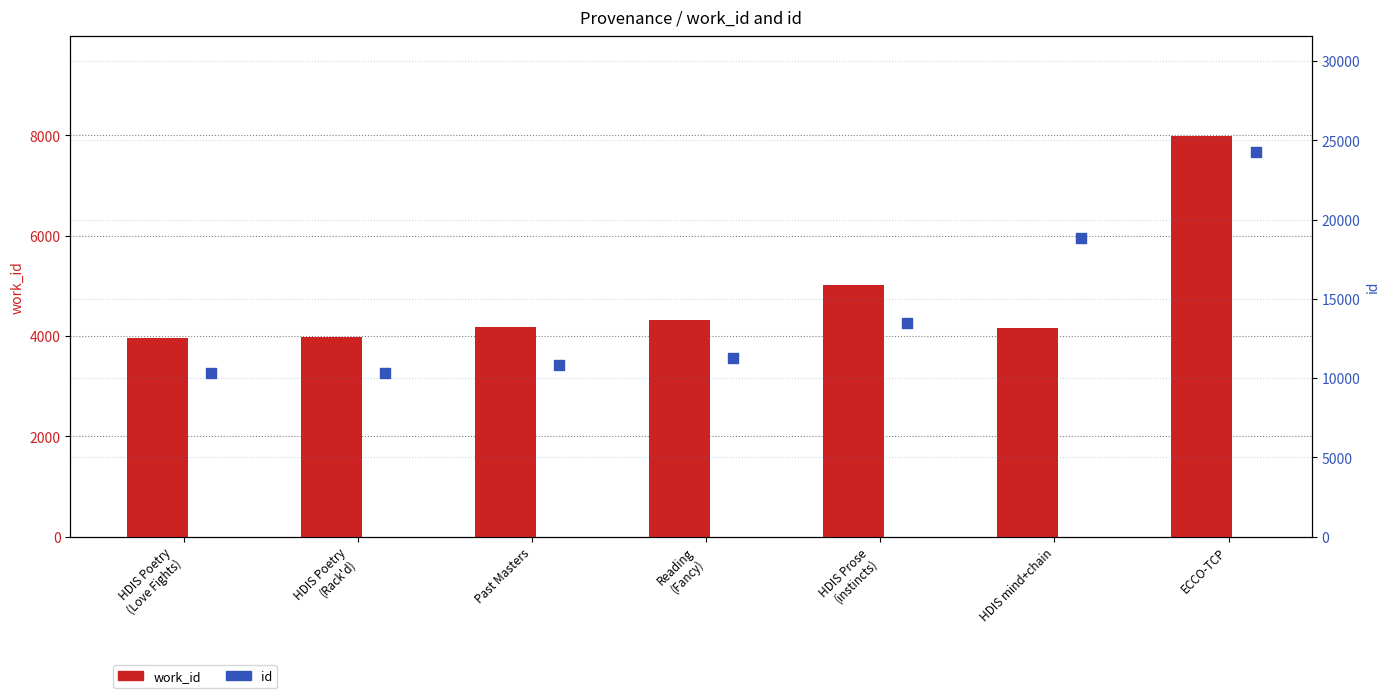

What is the total value across all series at HDIS Poetry
(Love Fights)?

14271